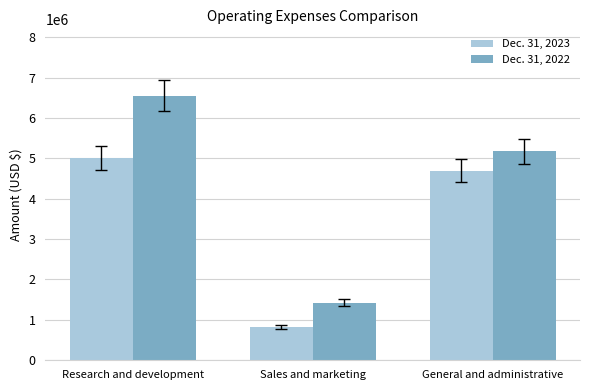

What is the difference between the maximum and second lowest values in the Dec. 31, 2022 series?

1379979